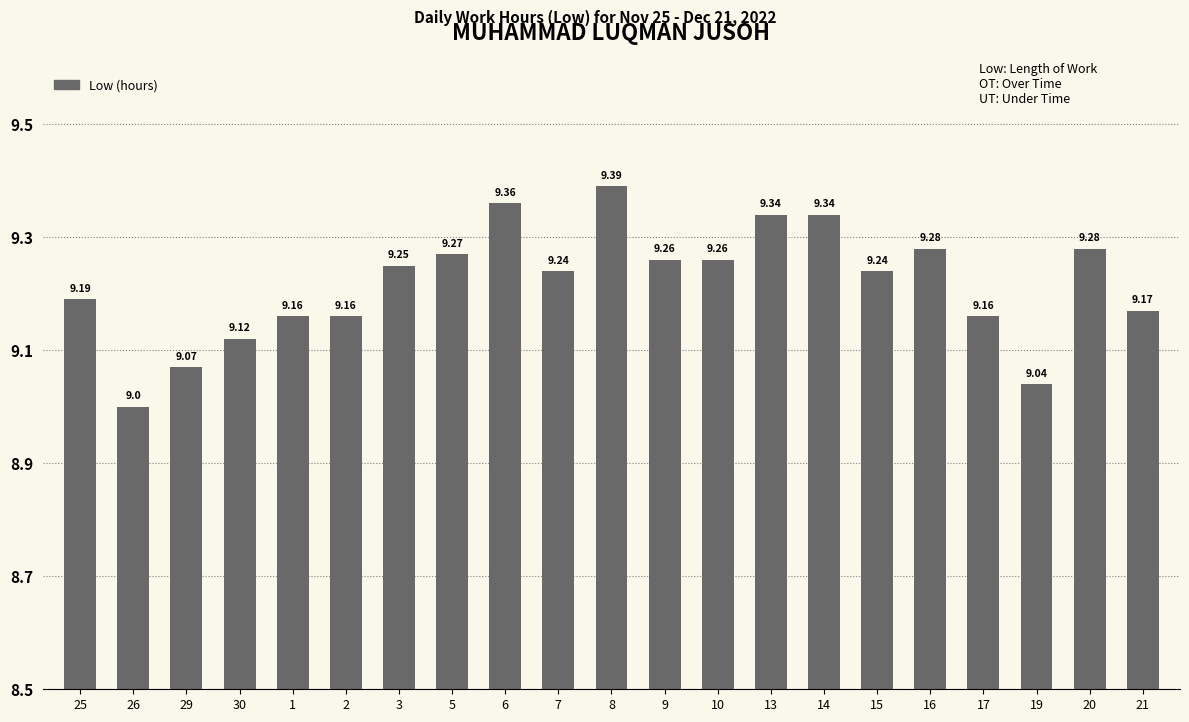

The value at 3 is 9.2. True or false?

True